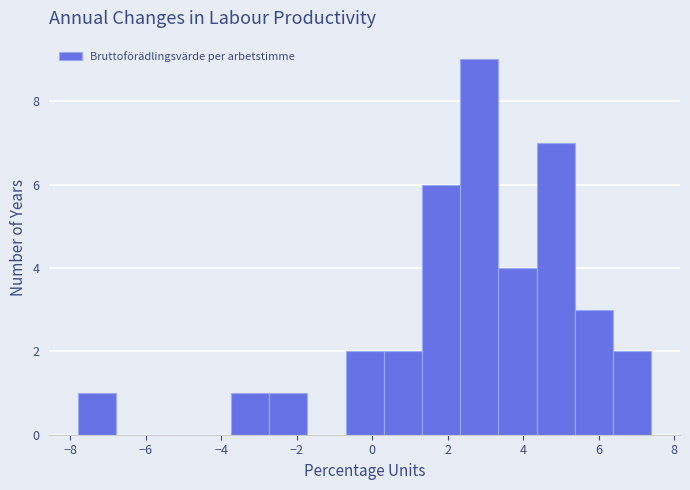

Reading left to right, list every bar in this chart as the range it spans on the x-axis followed by its height. Neither the bar edges nor the heights are printed on the chart, so give them approximately, as read against the axes.

-7.8 to -6.8: 1
-6.8 to -5.8: 0
-5.8 to -4.8: 0
-4.8 to -3.8: 0
-3.8 to -2.8: 1
-2.8 to -1.8: 1
-1.8 to -0.8: 0
-0.8 to 0.4: 2
0.4 to 1.4: 2
1.4 to 2.4: 6
2.4 to 3.4: 9
3.4 to 4.4: 4
4.4 to 5.4: 7
5.4 to 6.4: 3
6.4 to 7.4: 2